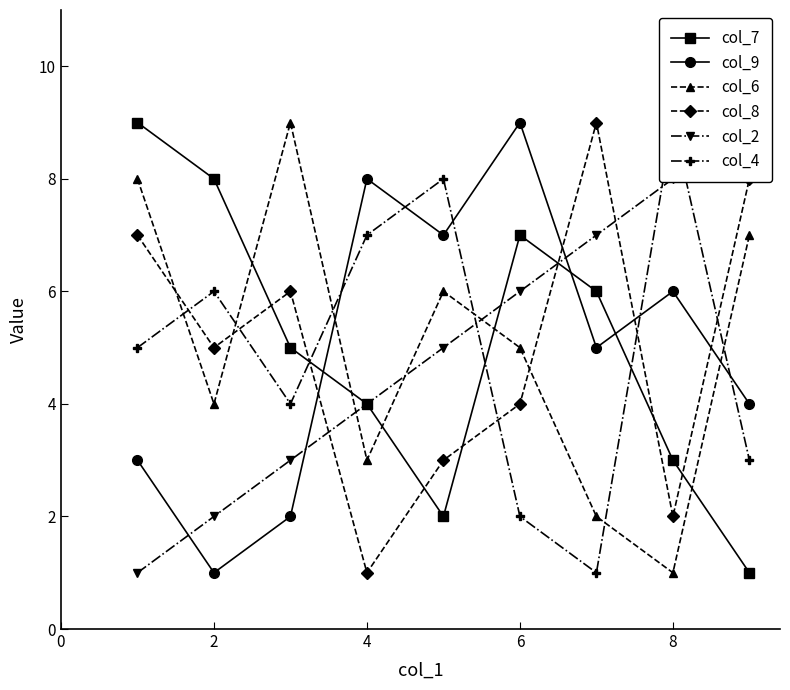

True or false: col_7 and col_9 intersect in this chart.

True